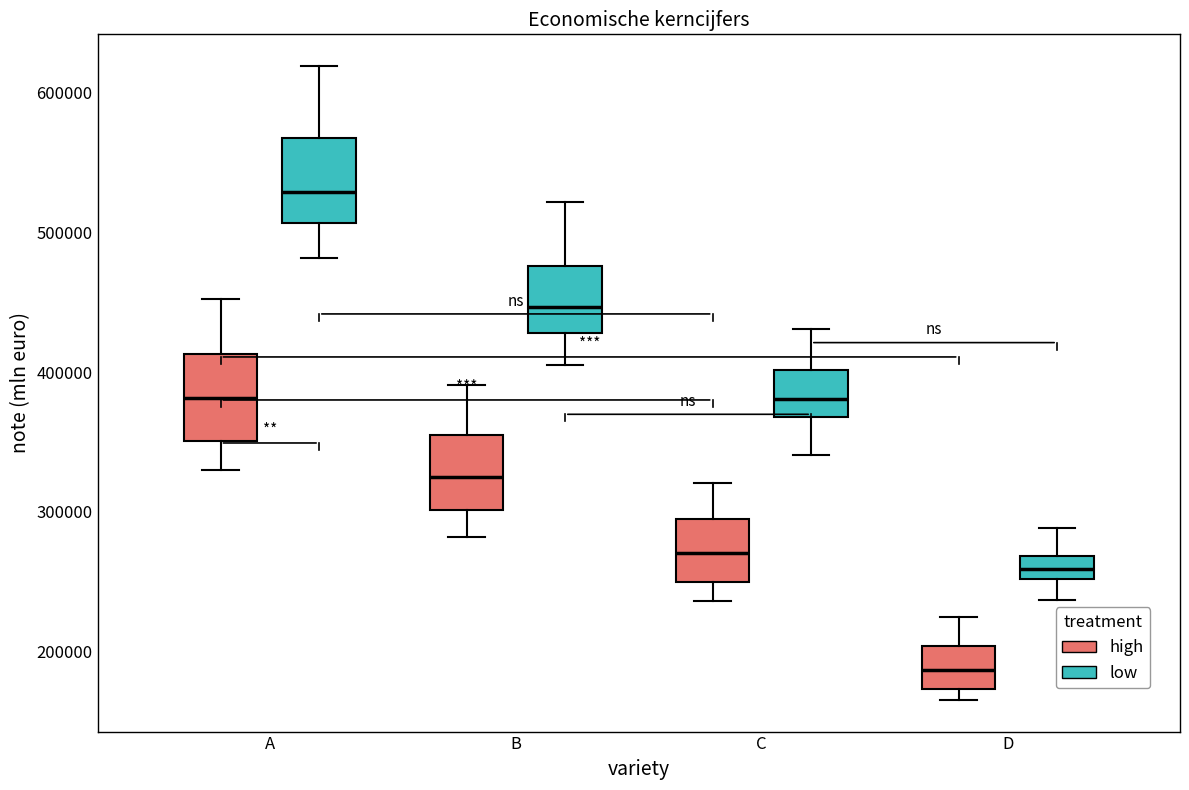

Where does the lower whisker of the box for B (high) end on the y-axis? The values are not printed on the chart, so give them approximately, as read against the axis.

280000